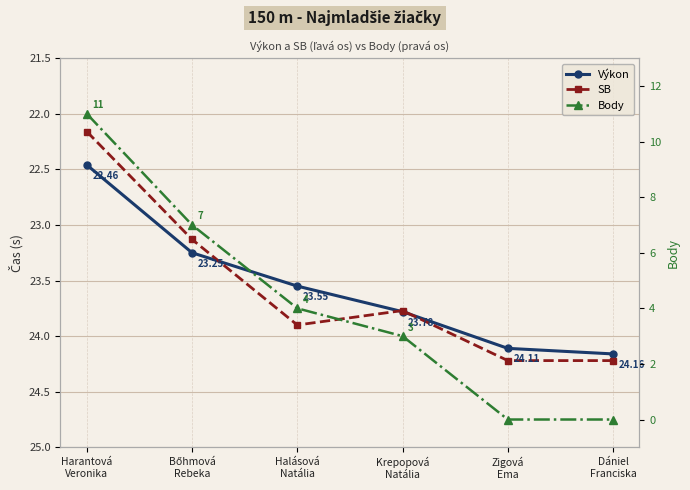

Is it true that Výkon equals 23.6 at Halásová
Natália?

True